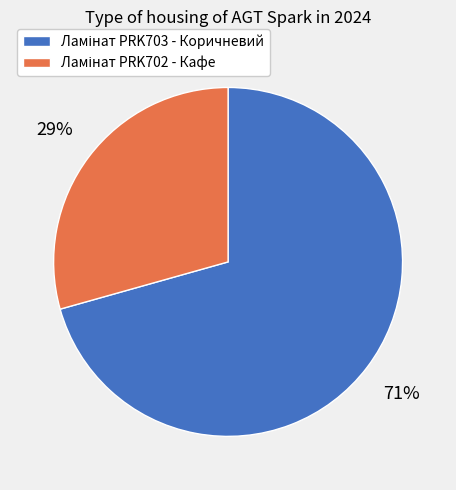

How many segments does this pie chart have?

2